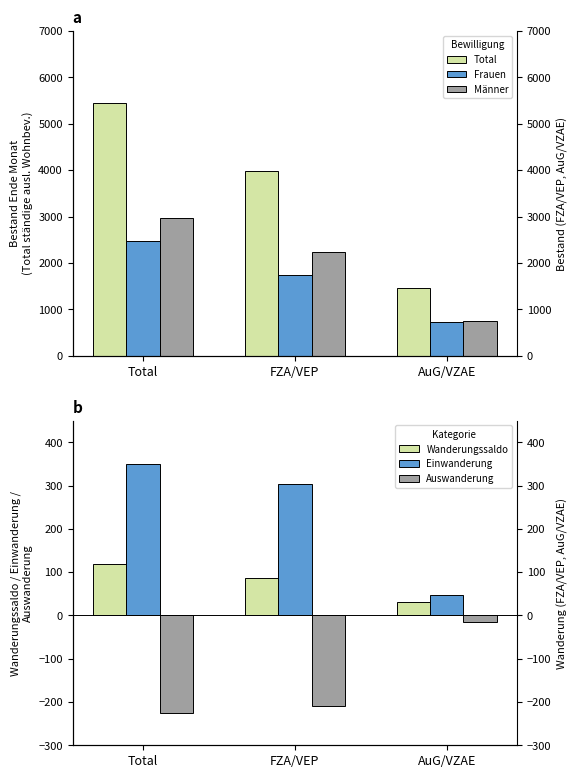

How many values in the Einwanderung series exceed 303?

1